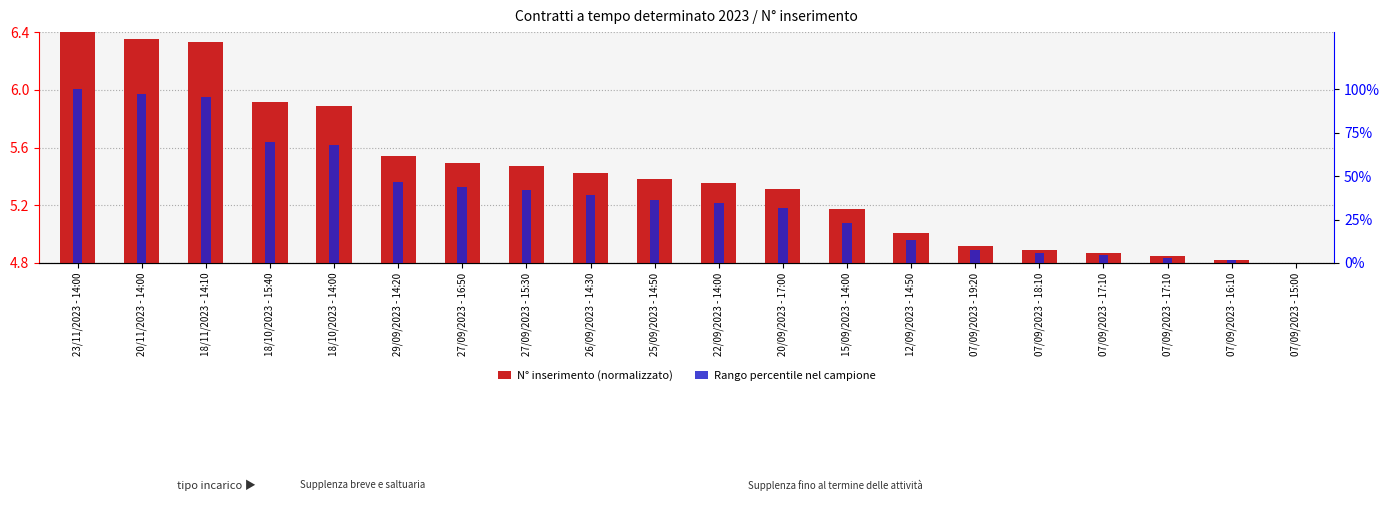

The value of N° inserimento (normalizzato) at 25/09/2023 - 14:50 is 0.9. True or false?

False